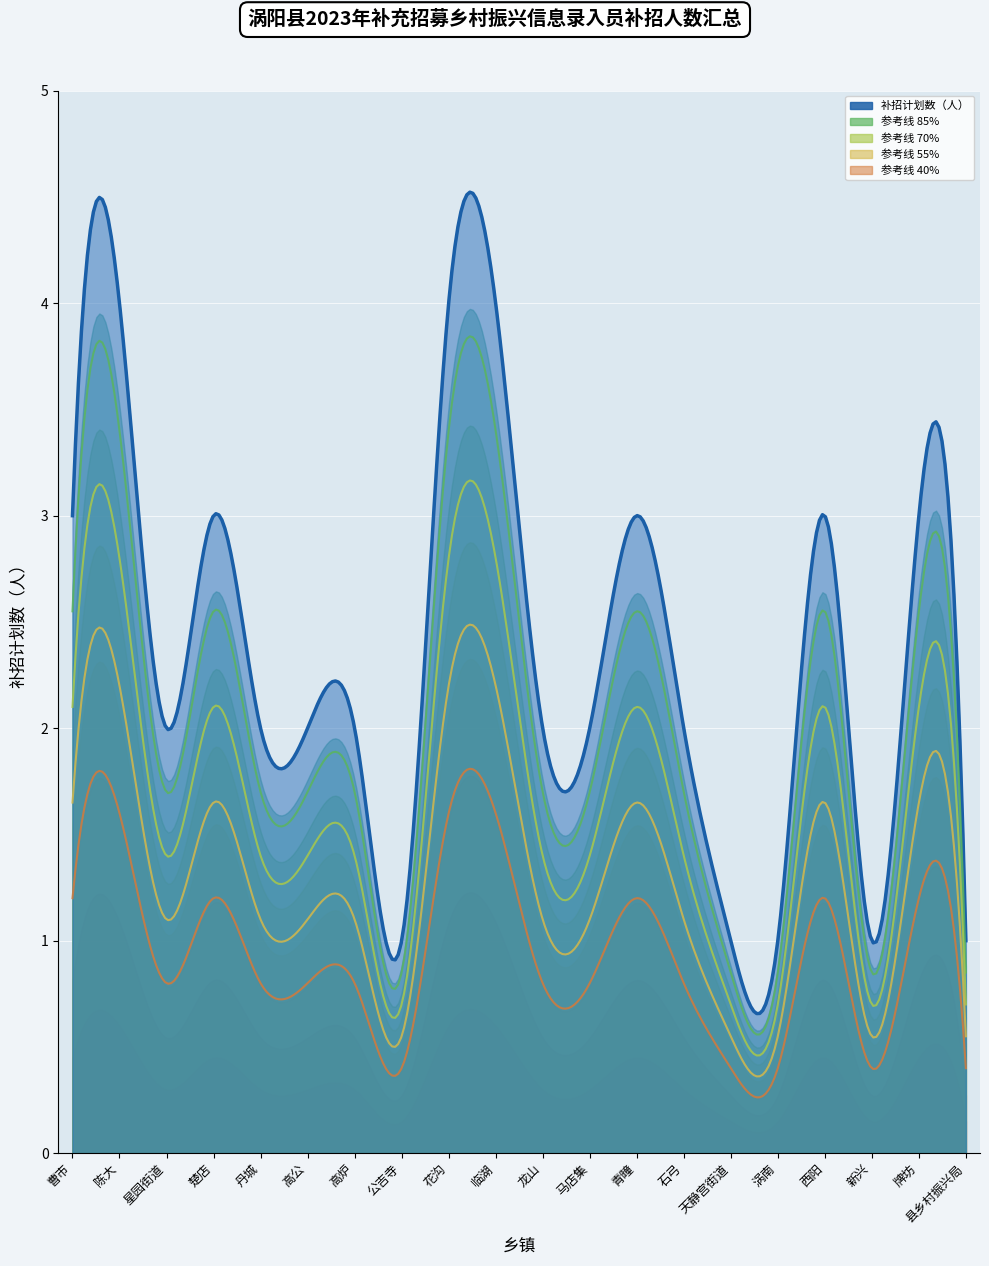

Where is the data nearest to the value 2?

星园街道